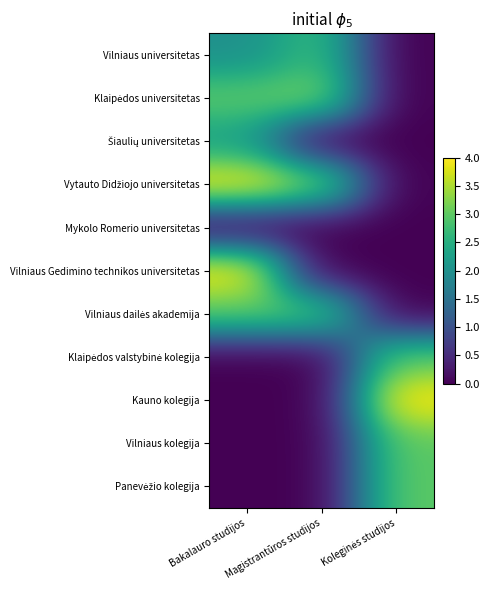

How many series are shown in this chart?

11